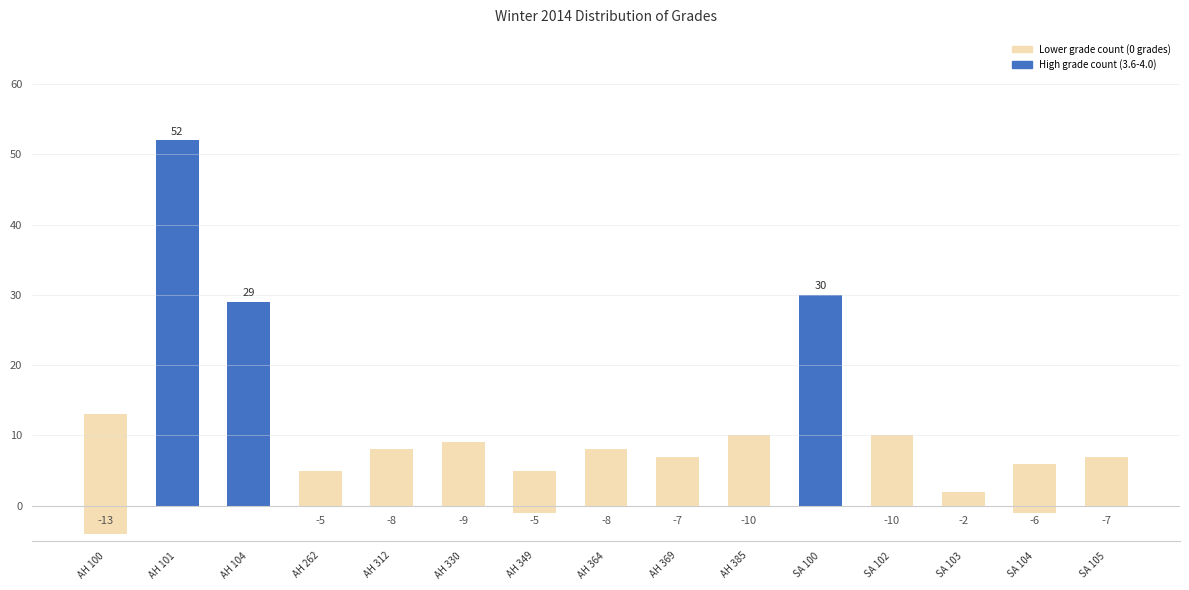

True or false: the data shows 8 at AH 312.

True